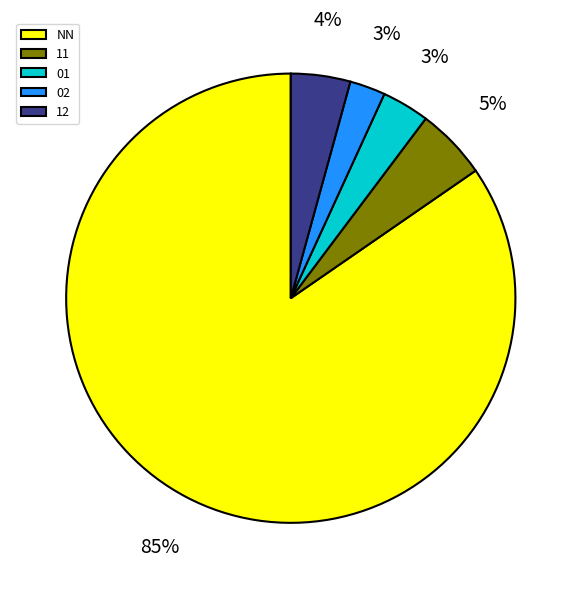

Is it true that 11 is 1% of the pie?

False